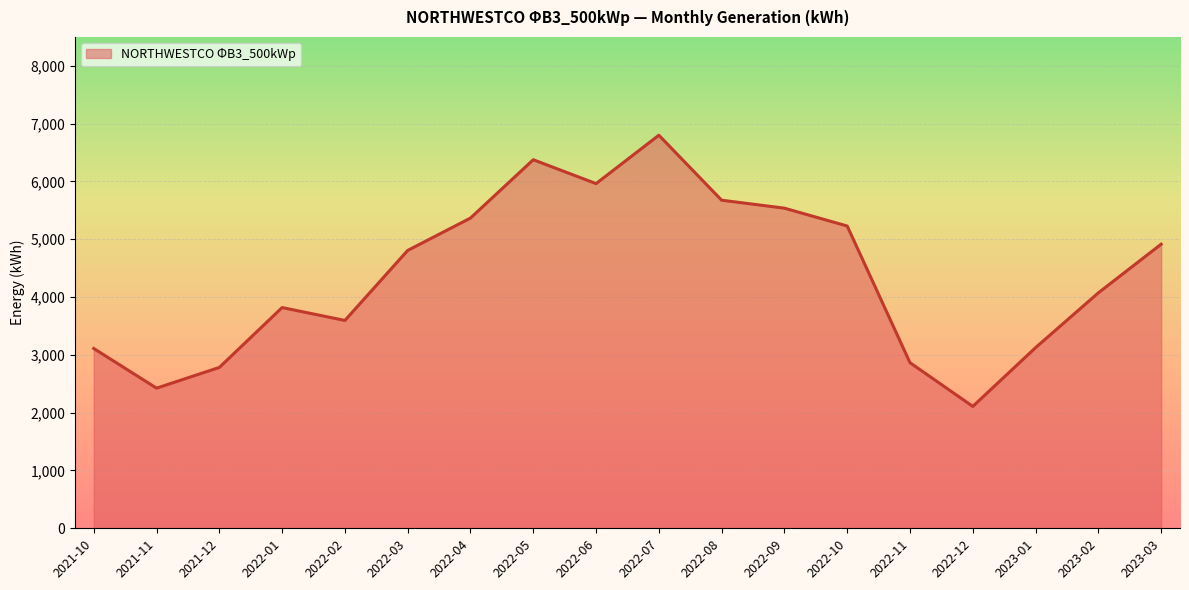

What is the ratio of the value at 2022-06 to the value at 2021-12?

2.1